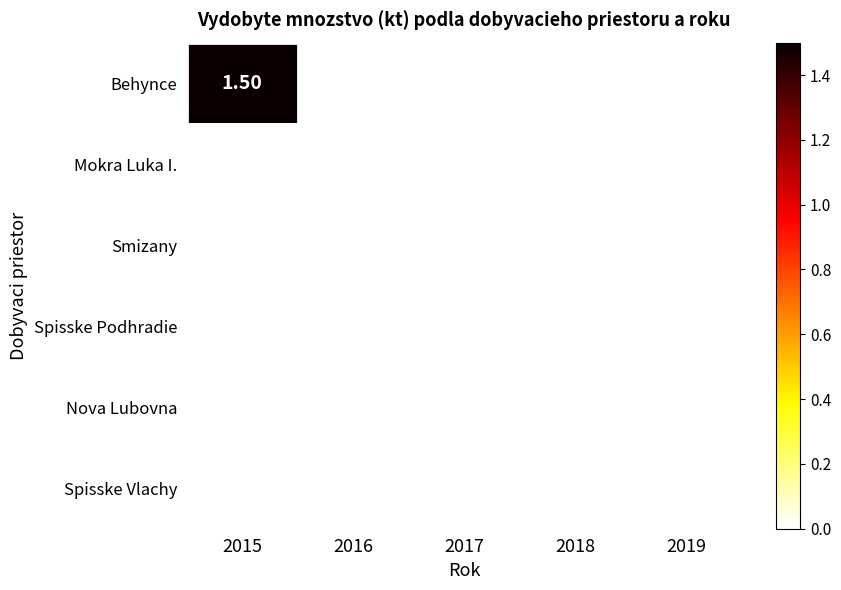

Which series has the widest spread of values?

Behynce